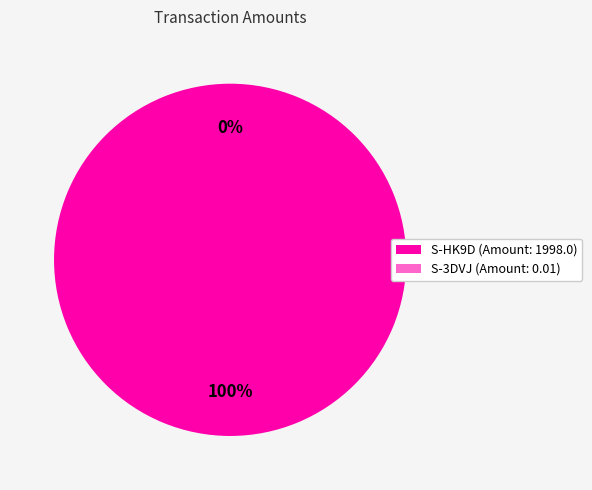

True or false: S-3DVJ-77VN-ART4-D4WAX (0.01) accounts for 0% of the total.

True